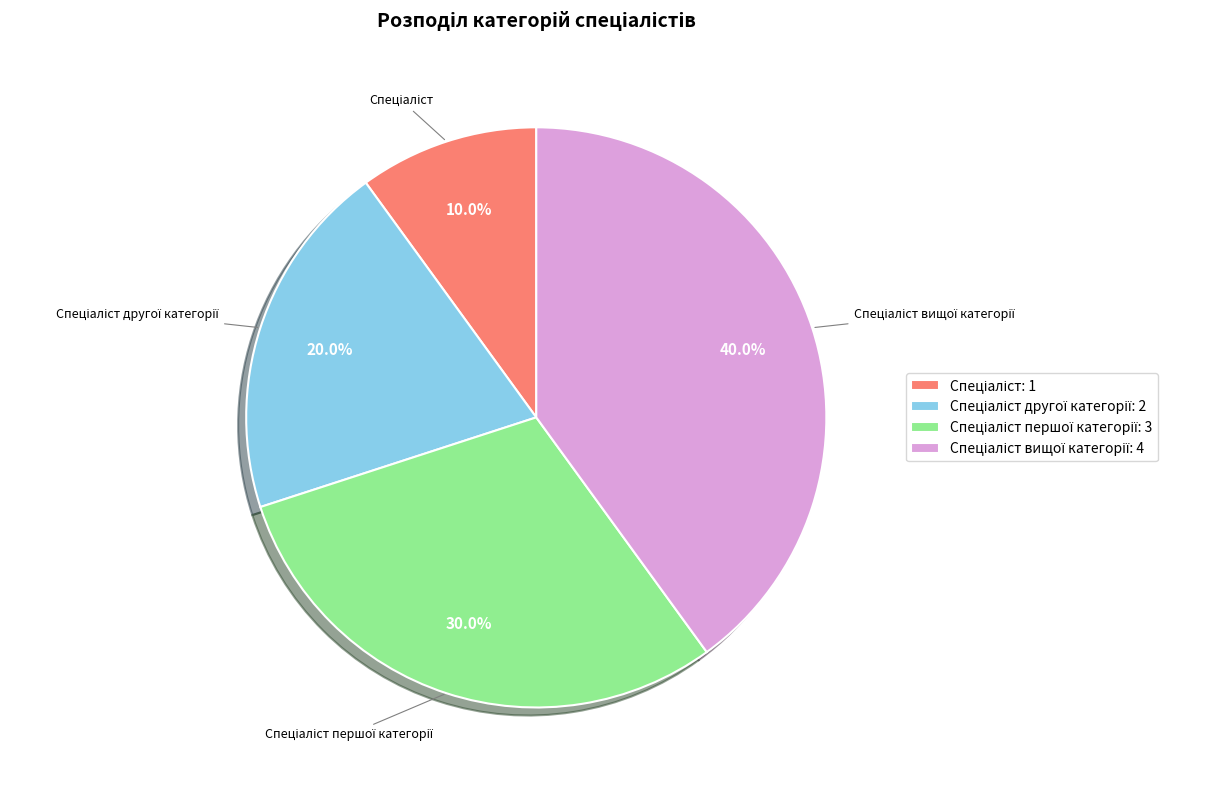

Is there any slice that represents more than half of the pie?

No